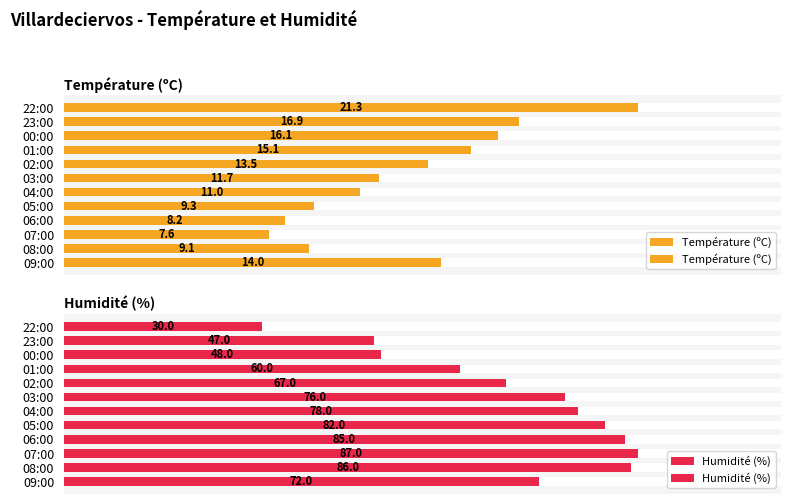

What are all the series names shown in the legend?

Température (ºC), Humidité (%)